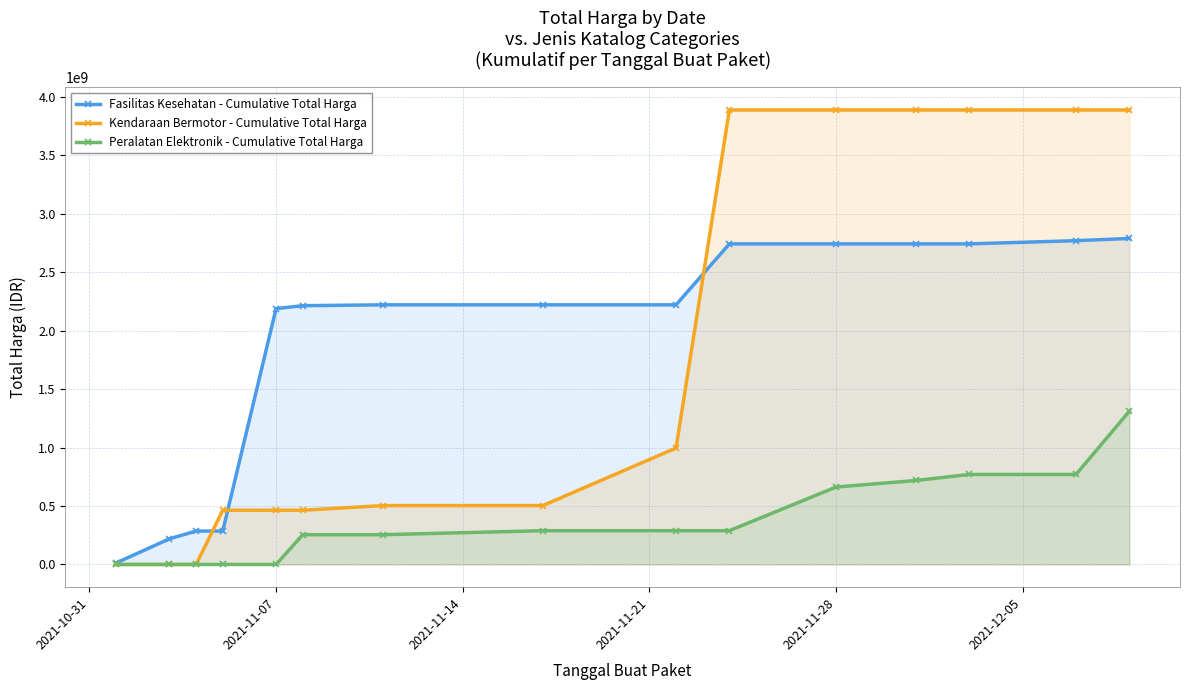

The value of Kendaraan Bermotor - Cumulative Total Harga at 2021-11-28 is 1334115670. True or false?

False